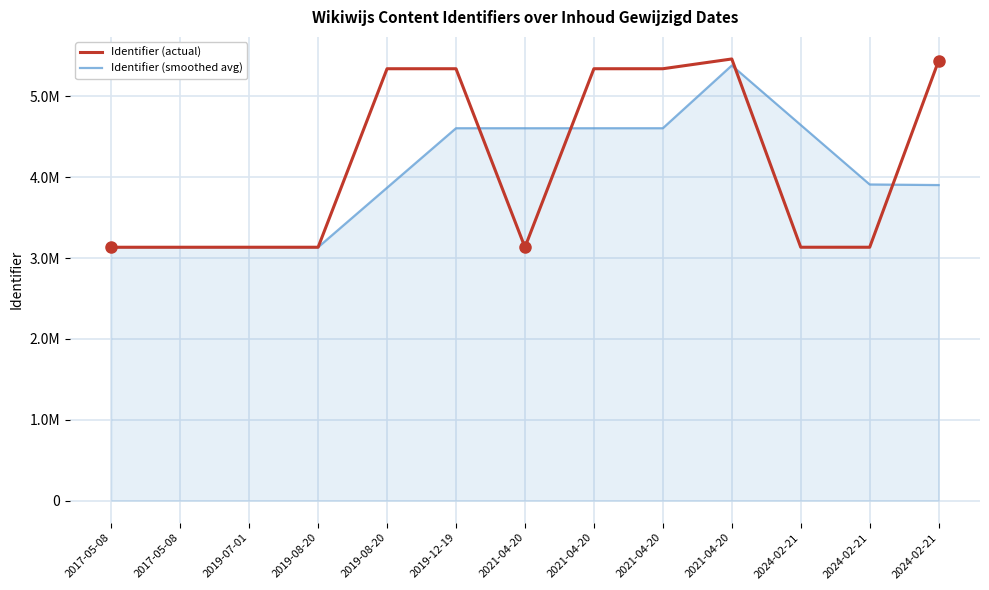

True or false: Identifier (actual) and Identifier (smoothed avg) cross at least once.

True